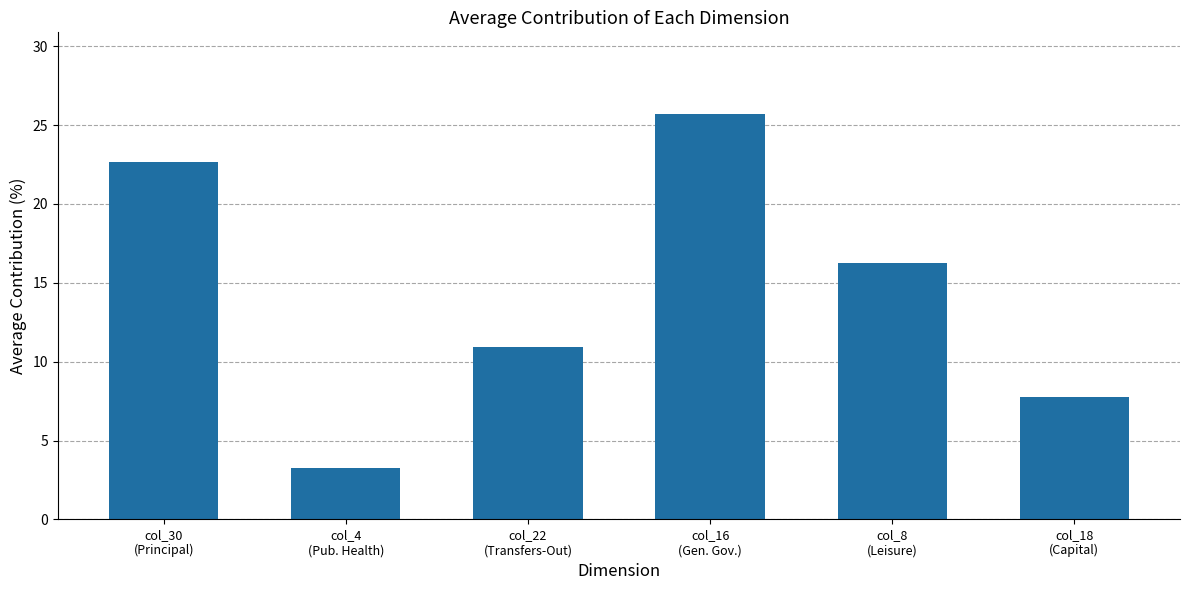

How many bars are there in total?

6